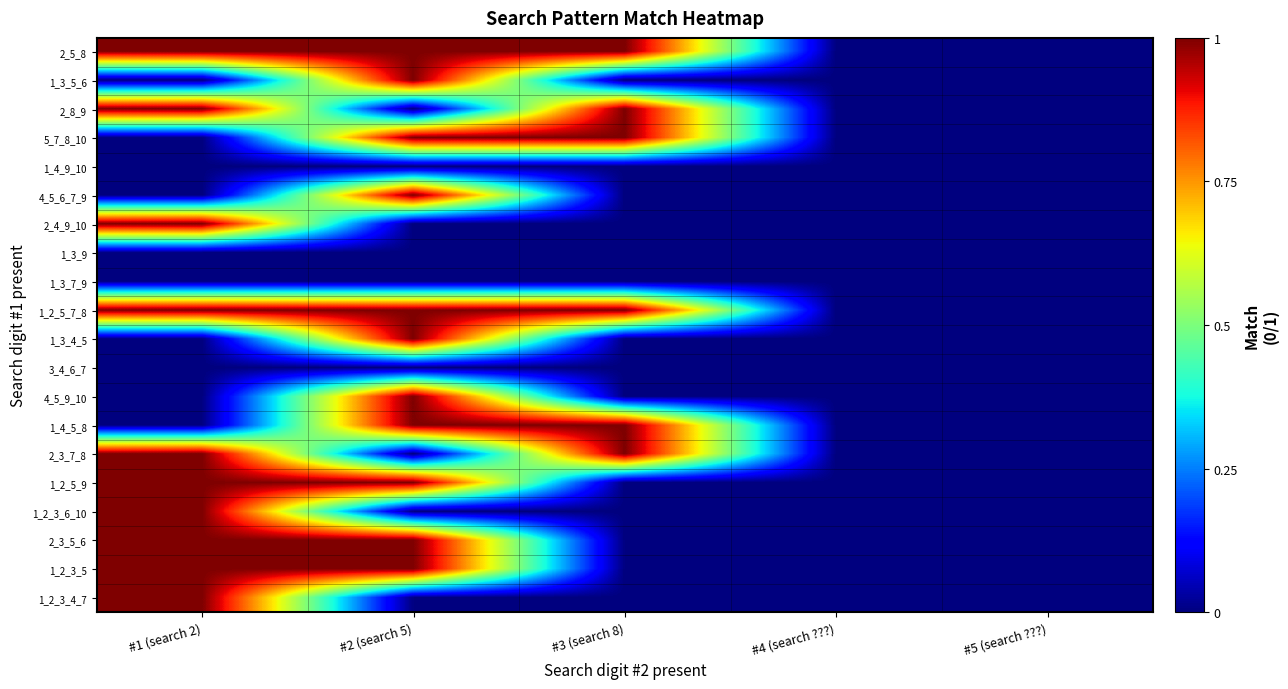

At which category is the sum across all series the highest?

#2 (search 5)